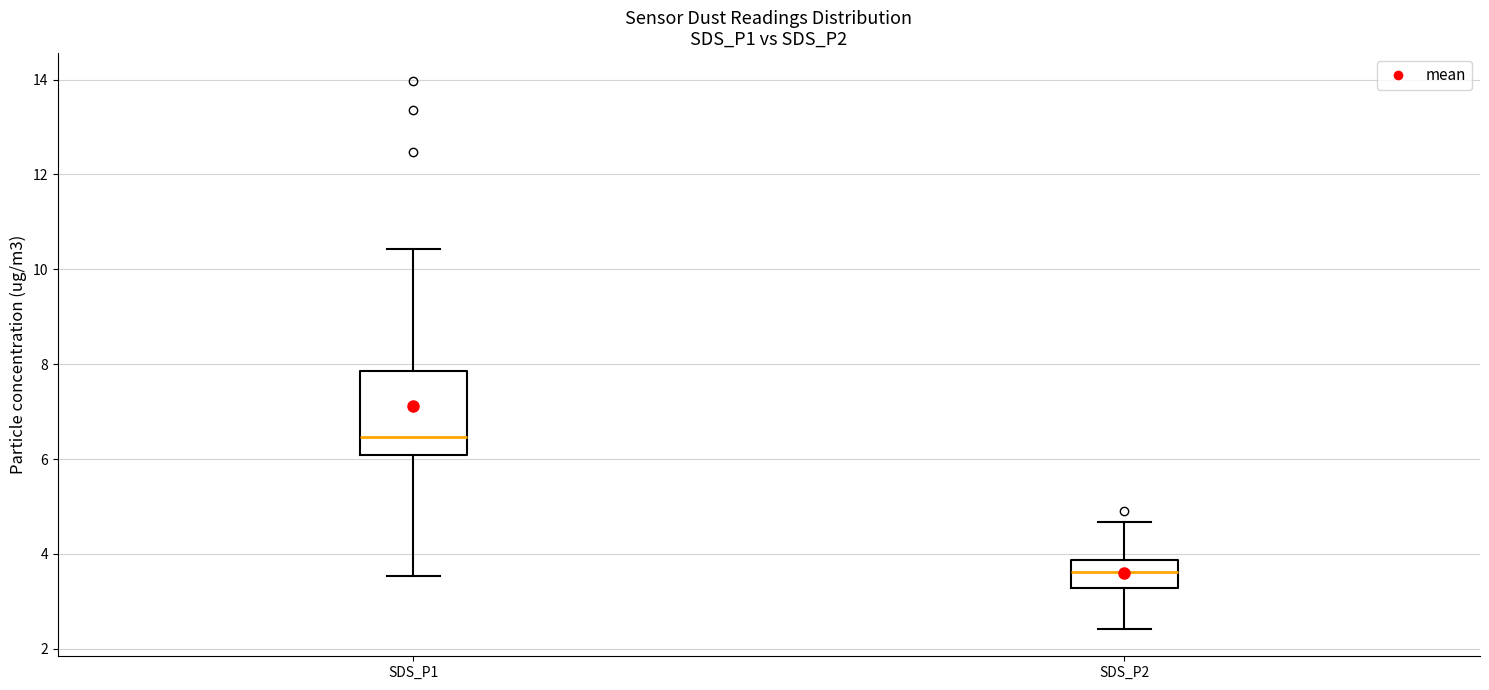

Where is the lower edge of the box for SDS_P1 on the y-axis? The values are not printed on the chart, so give them approximately, as read against the axis.

6.0